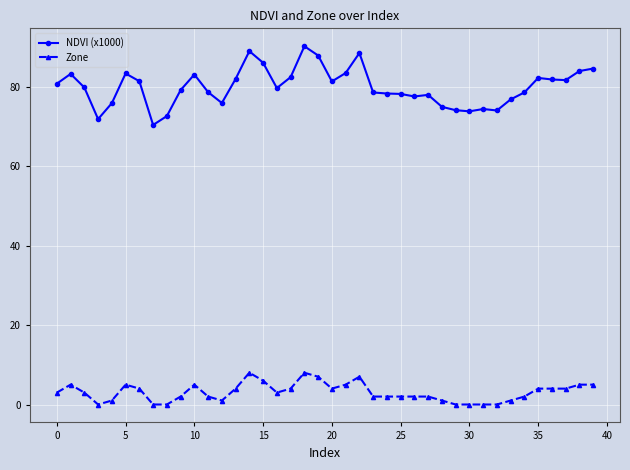

List the series in order of their overall mean, lowest first.

Zone, NDVI (x1000)